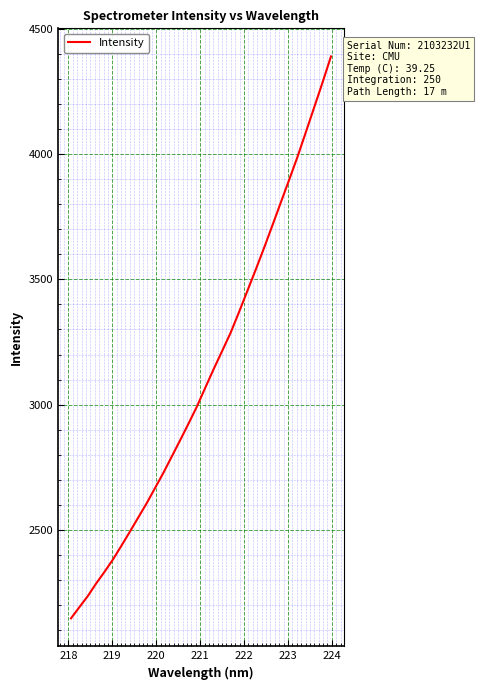

What is the greatest value displayed?

4390.0